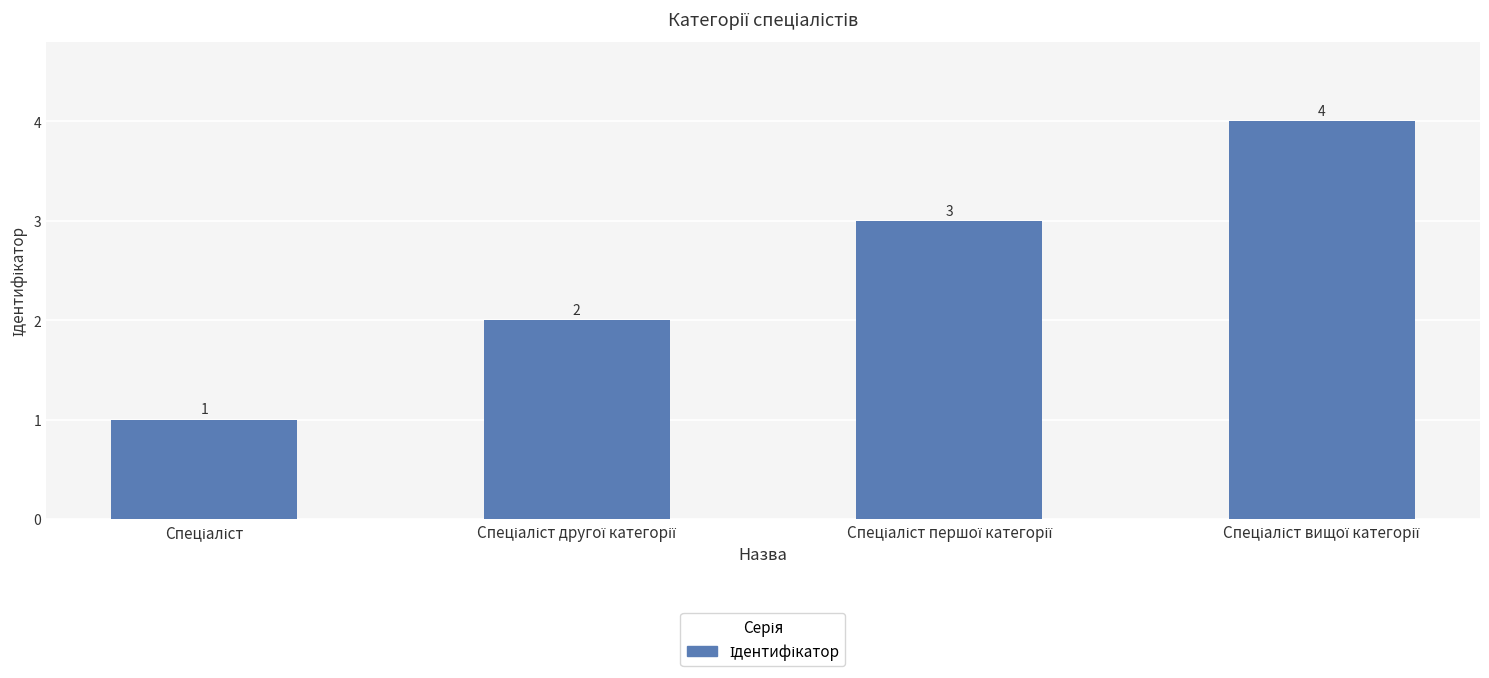

How many values are between 2 and 4?

3